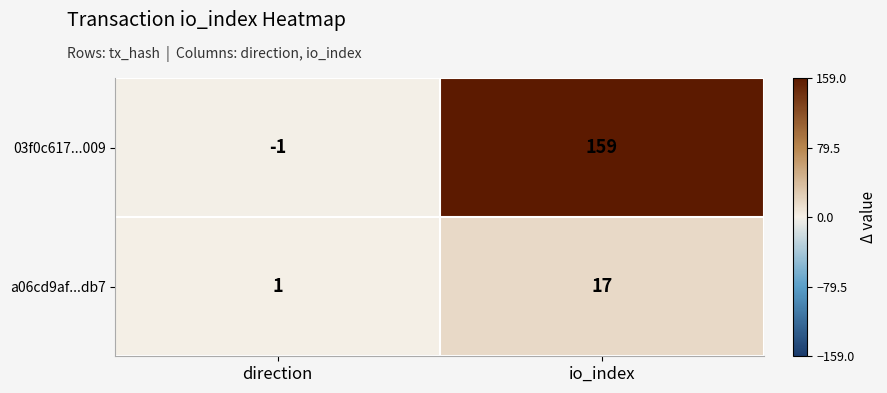

Rank the series by their average value, from highest to lowest.

03f0c617...009, a06cd9af...db7